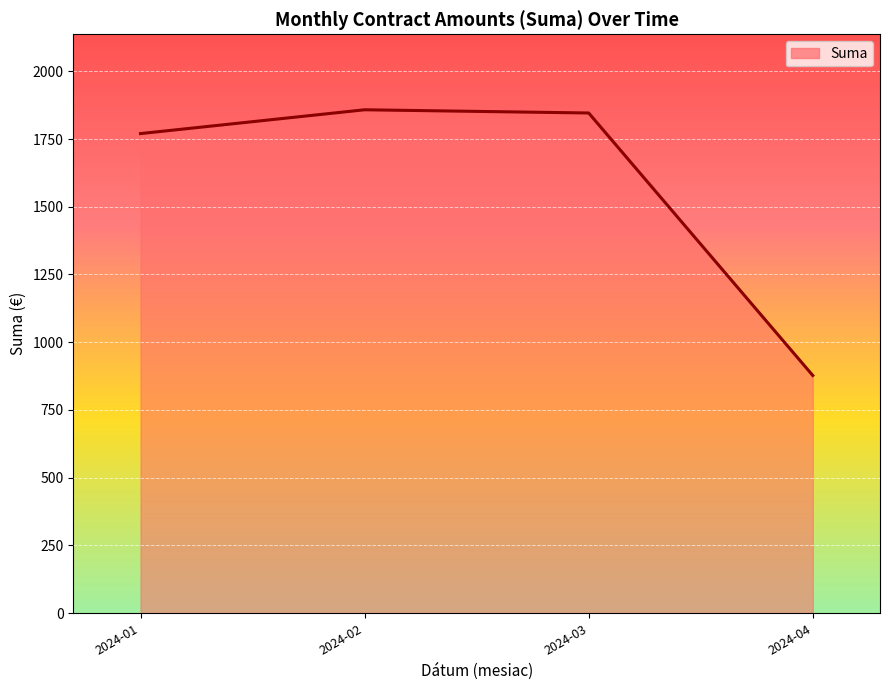

What is the difference between the second highest and minimum values?

969.0